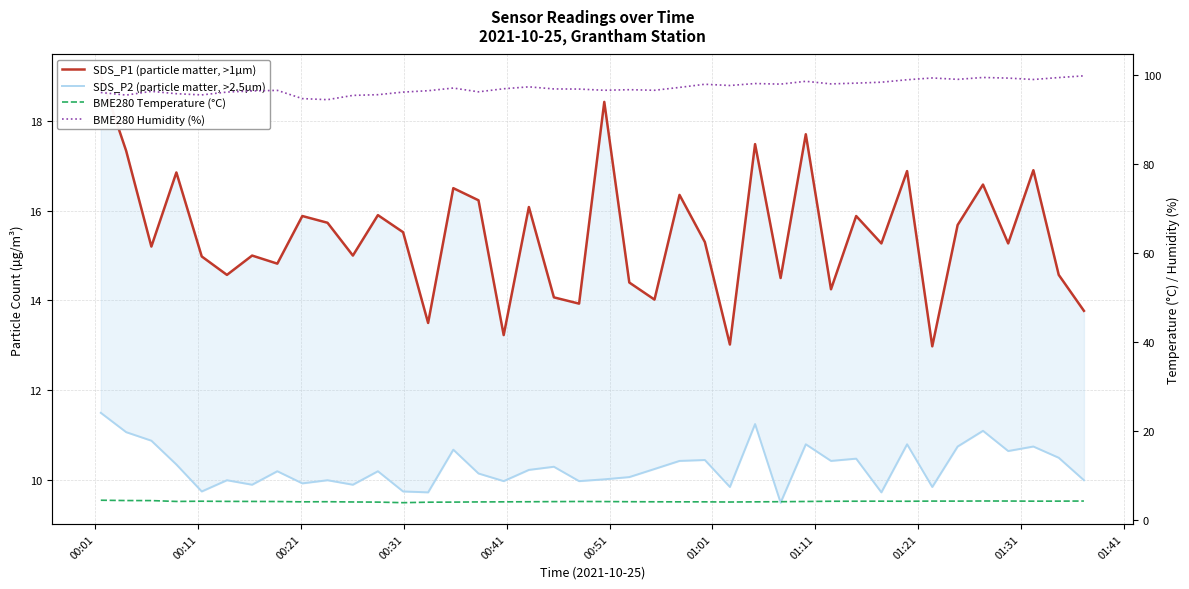

True or false: SDS_P2 (particle matter, >2.5µm) has more than 1 points higher than both neighbors.

True